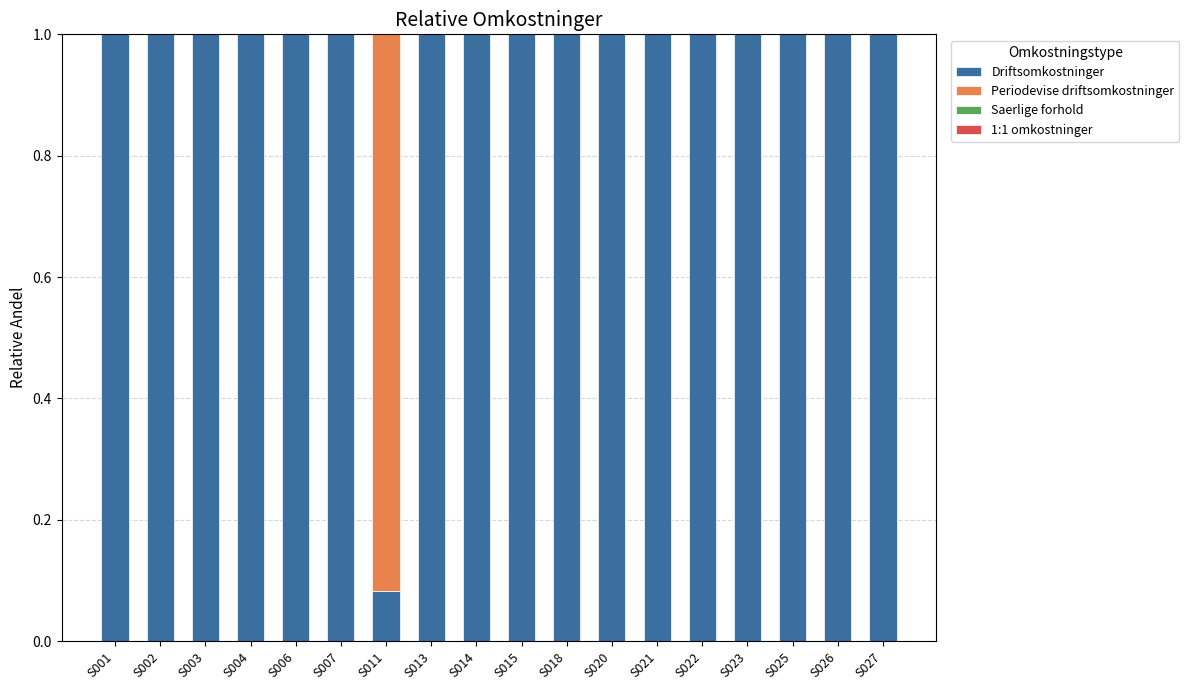

The value of Driftsomkostninger at S006 is 1.0. True or false?

True